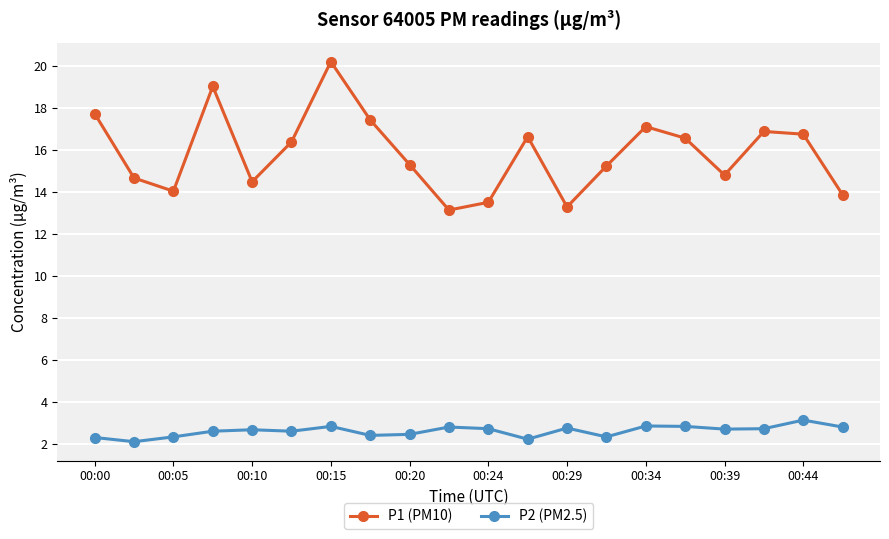

What is the difference between the maximum and second lowest values in the P1 (PM10) series?

6.9